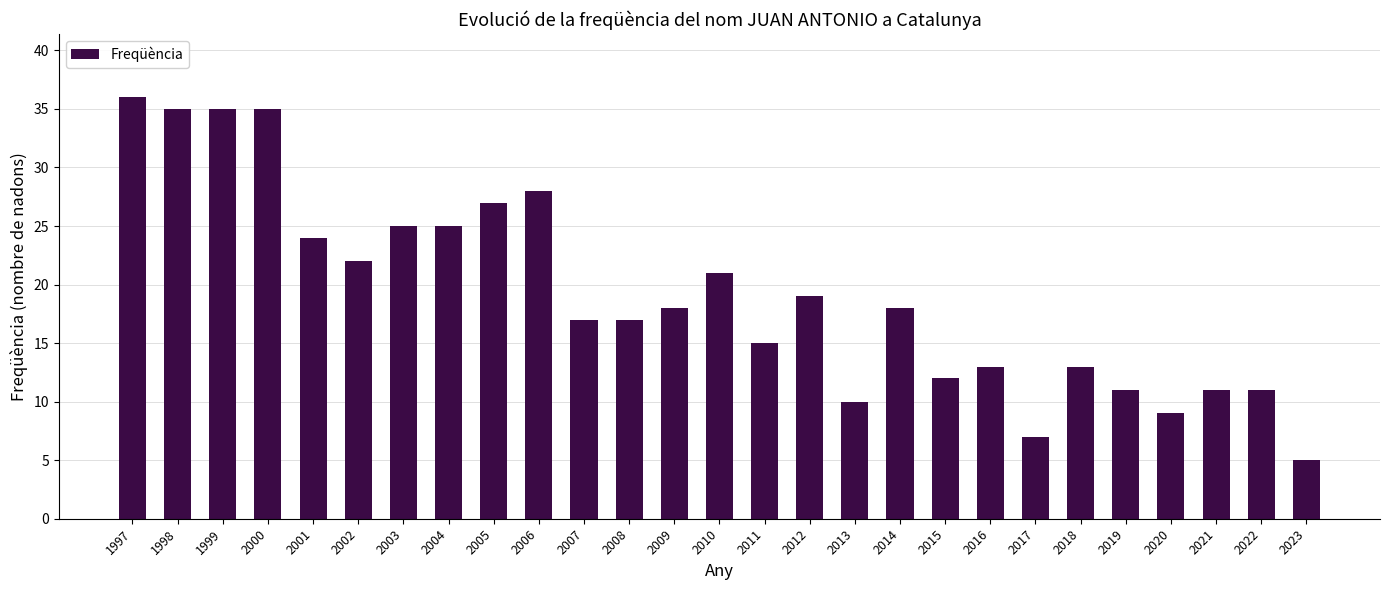

What is the ratio of the value at 2015 to the value at 2016?

0.9